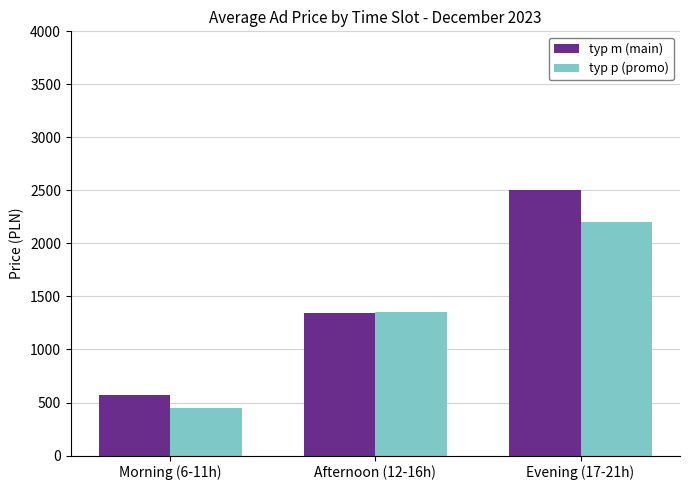

At how many categories does at least one series exceed 794?

2